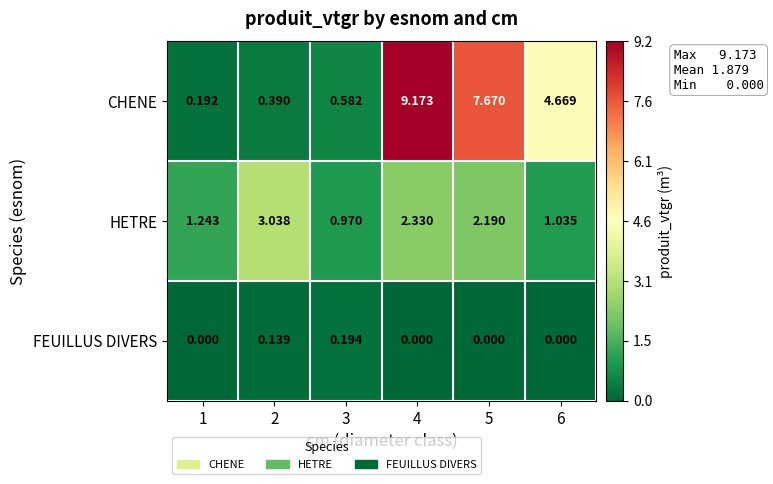

Is the value of CHENE at 3 greater than the value of FEUILLUS DIVERS at 3?

Yes